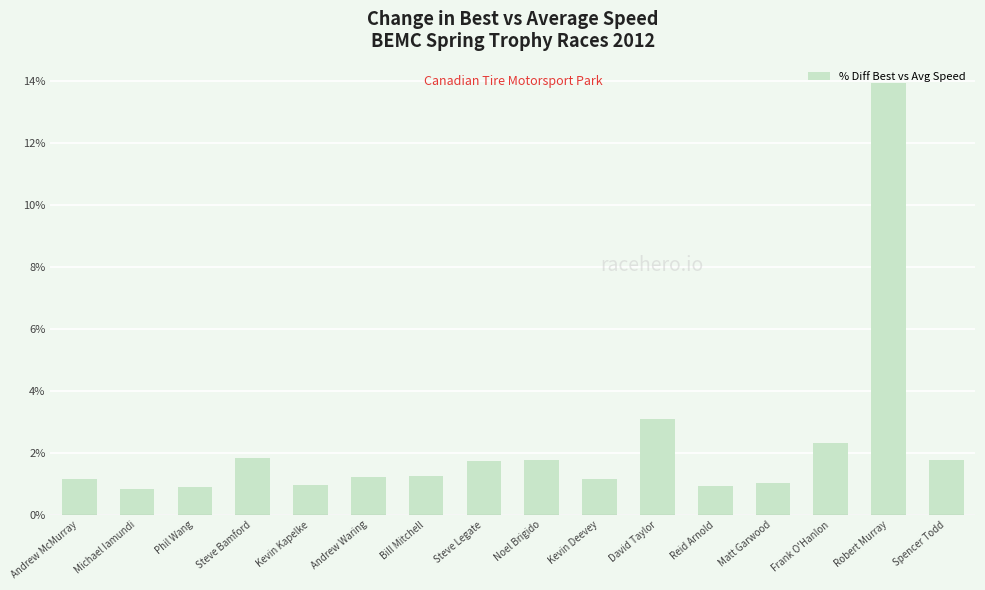

Read the value at Noel Brigido.

1.8